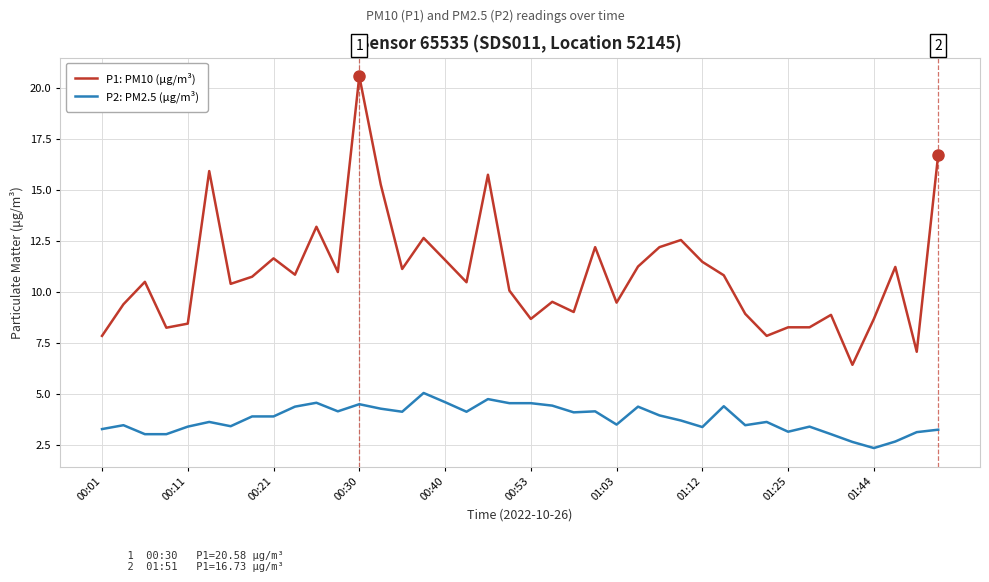

Which series has the widest spread of values?

P1: PM10 (μg/m³)